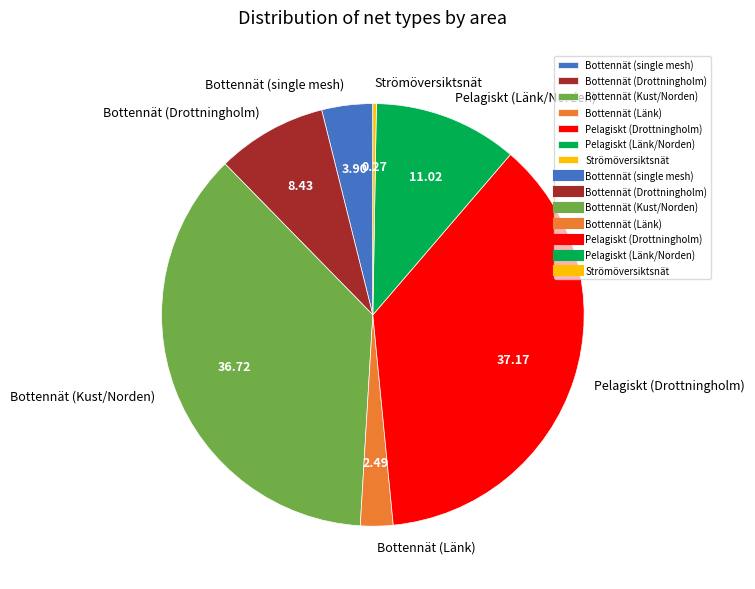

Do Bottennät (Kust/Norden) and Pelagiskt (Drottningholm) together represent more than half of the pie?

Yes